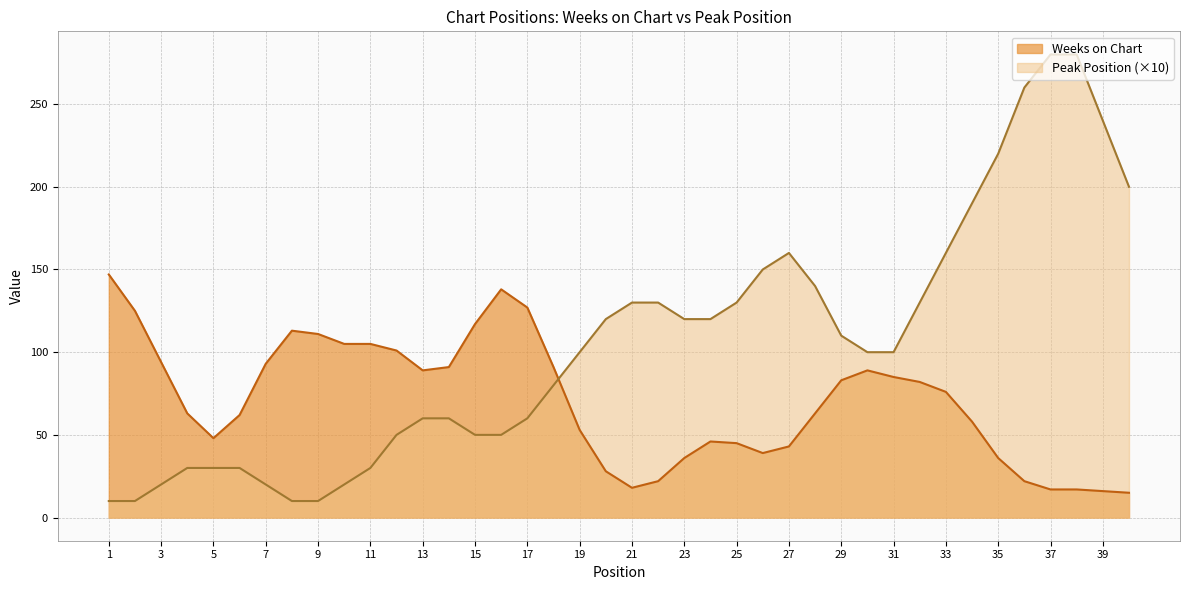

Which series ends up on top after the final intersection of Weeks on Chart and Peak Position (×10)?

Peak Position (×10)